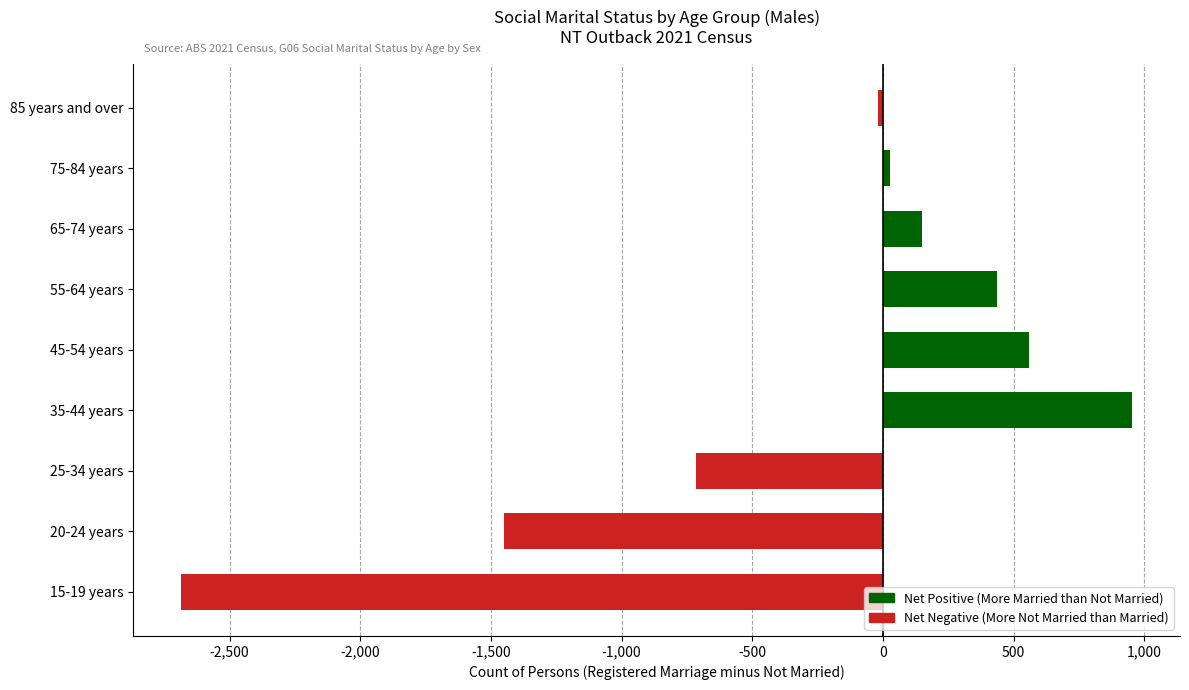

What is the difference between the maximum and second lowest values?

2406